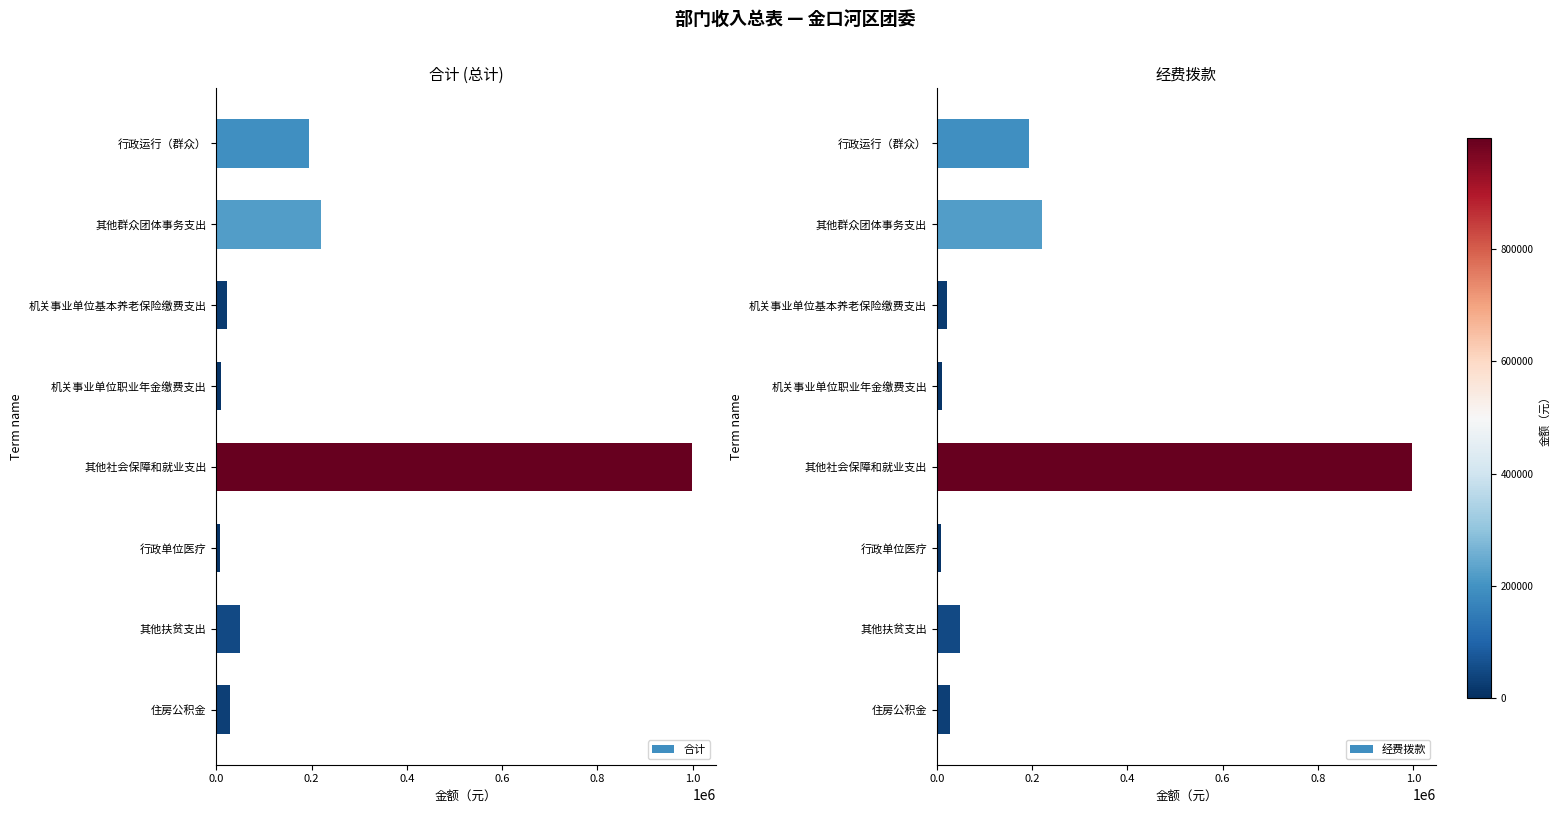

What is the difference between the maximum and minimum values in the 合计 series?

989524